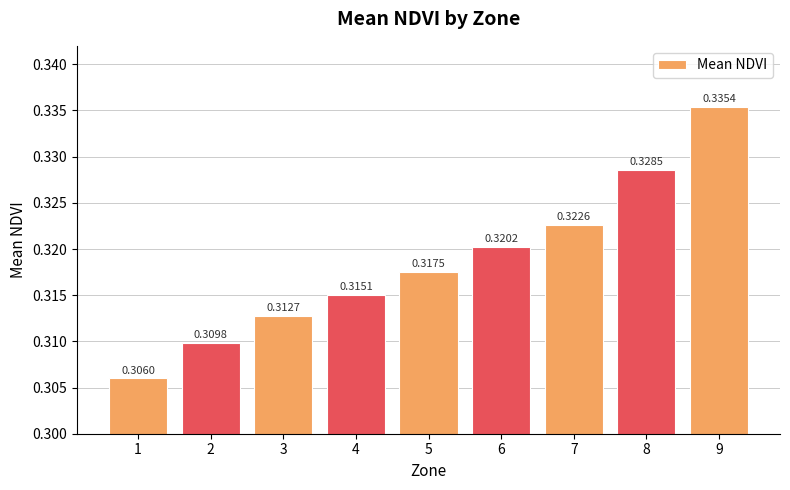

Which has a higher value, 9 or 3?

9